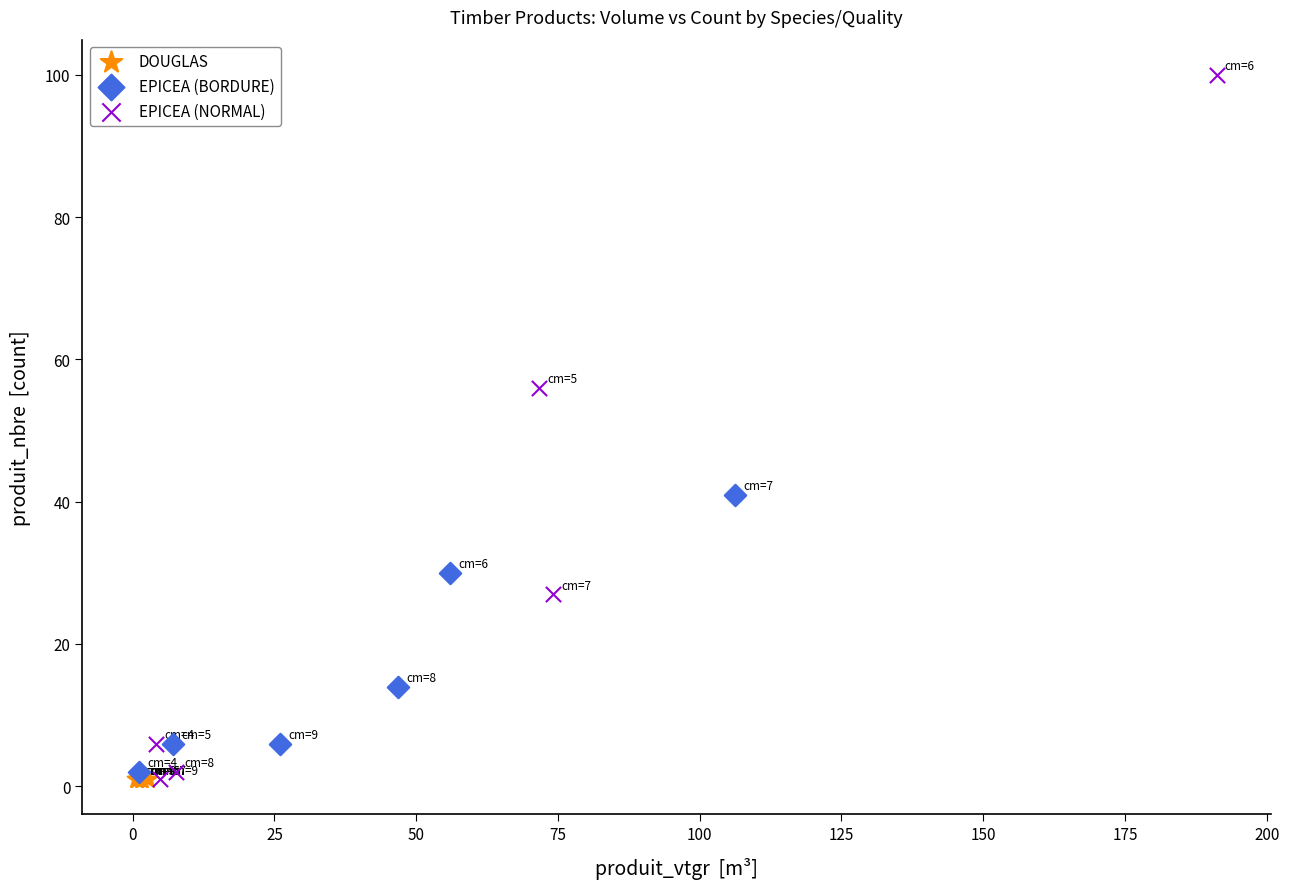

What are all the series names shown in the legend?

DOUGLAS, EPICEA (BORDURE), EPICEA (NORMAL)